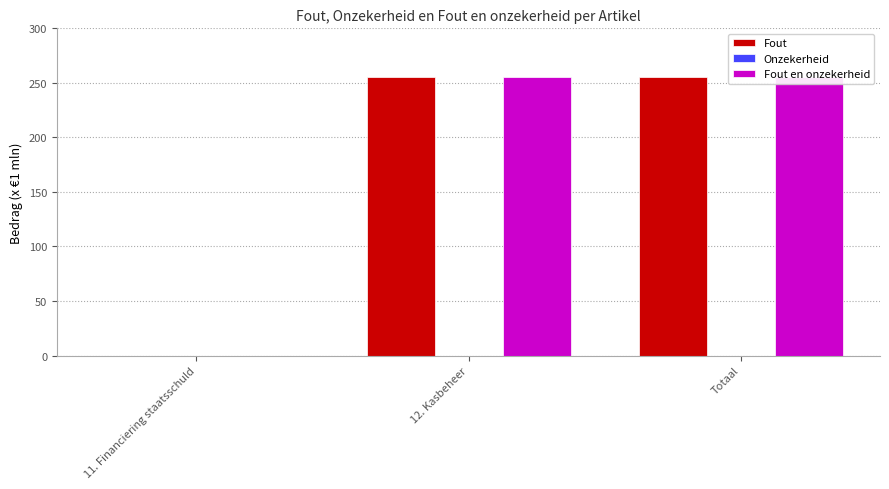

The Onzekerheid series shows 0 at 11. Financiering staatsschuld. True or false?

True